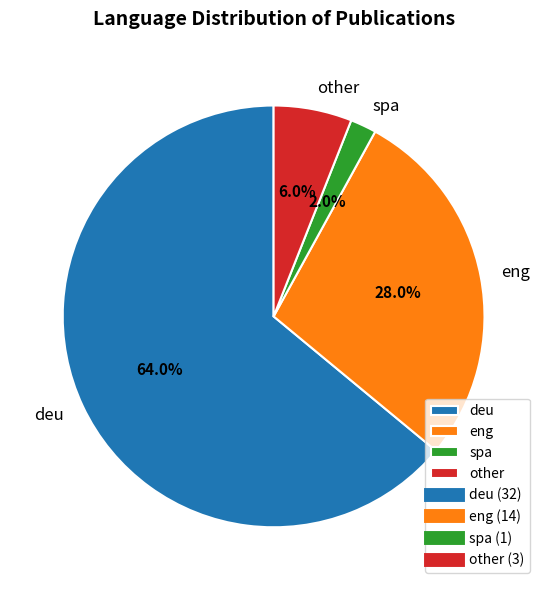

Which category accounts for the majority?

deu